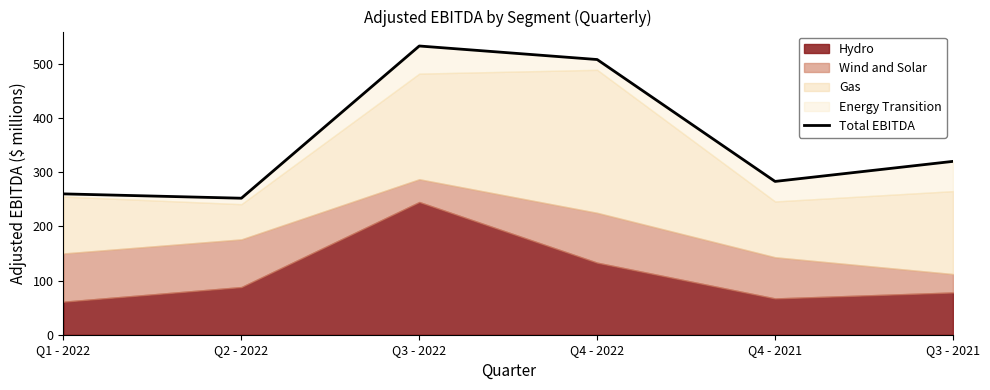

What is the maximum value shown in the chart?

533